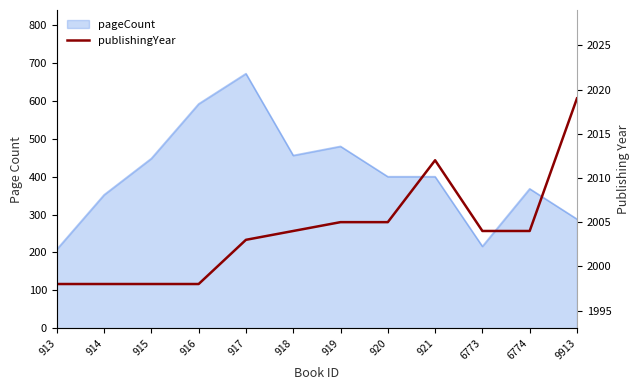

Reading left to right, list all the values displayed in this chart.

1998	1998	1998	1998	2003	2004	2005	2005	2012	2004	2004	2019